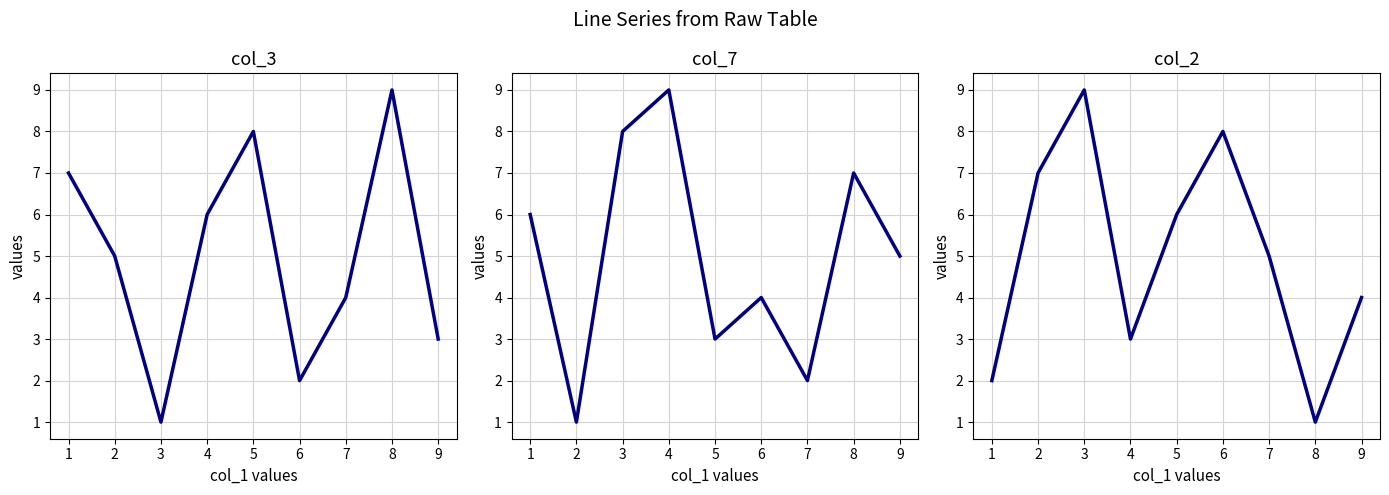

Which series has the largest range (max minus min)?

col_3